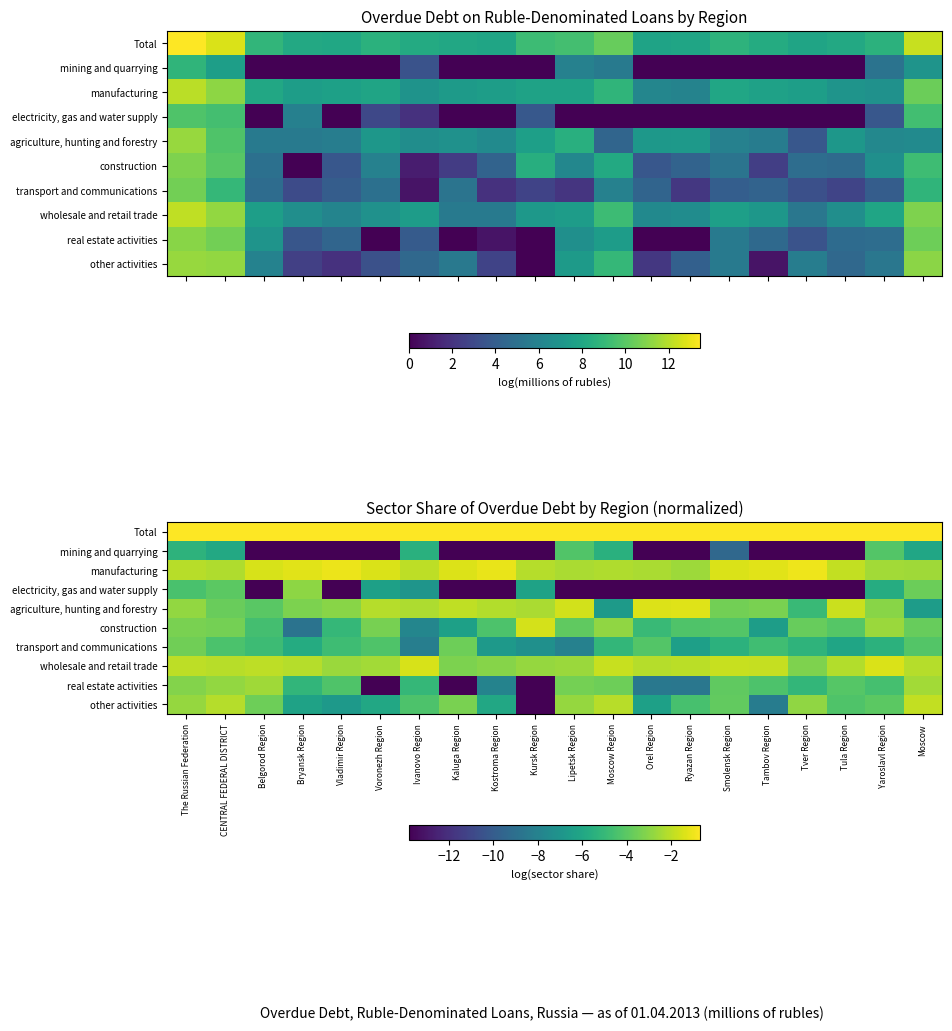

What is the sum of all mining and quarrying values?

-211.8